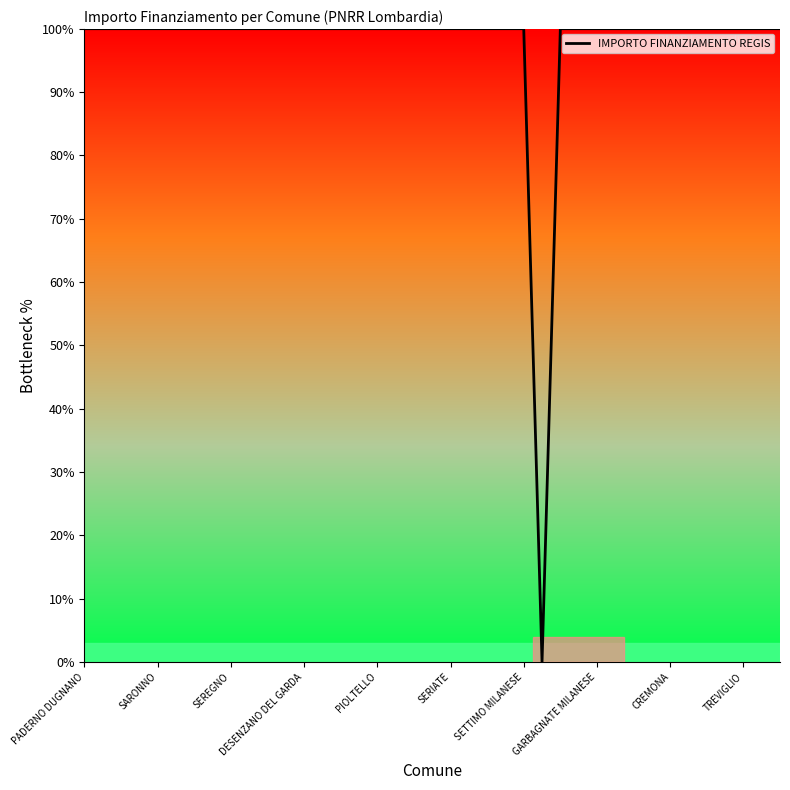

What is the maximum value shown in the chart?

100